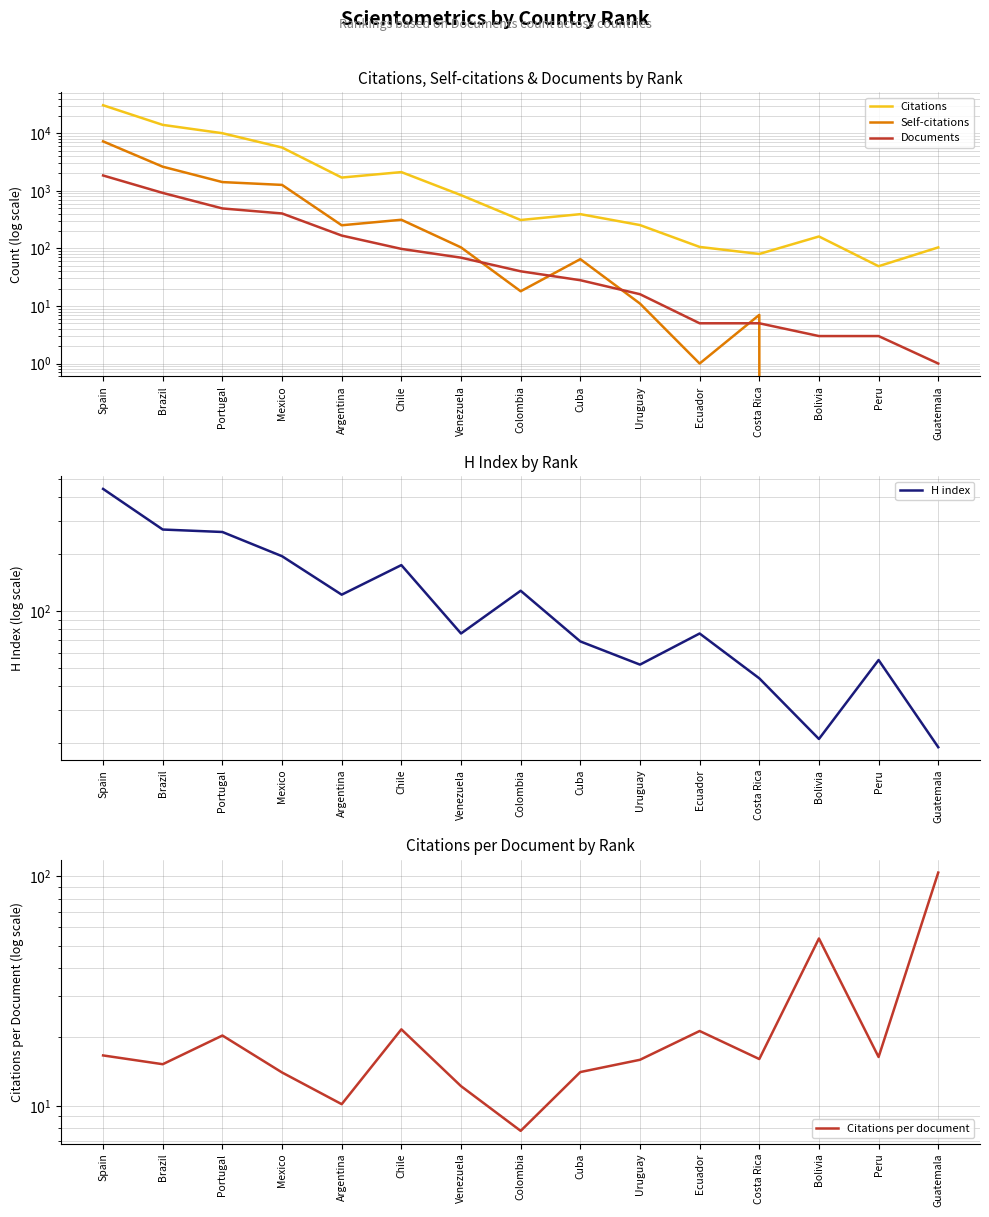

Reading right to left, what are all the values shown in this chart?

Citations: 104.0	49.0	161.0	80.0	106.0	254.0	393.0	311.0	841.0	2113.0	1699.0	5647.0	10007.0	13960.0	30618.0
Self-citations: 0.0	0.0	0.0	7.0	1.0	11.0	65.0	18.0	104.0	314.0	252.0	1266.0	1417.0	2622.0	7221.0
Documents: 1.0	3.0	3.0	5.0	5.0	16.0	28.0	40.0	69.0	98.0	167.0	404.0	494.0	919.0	1846.0
H index: 19.0	55.0	21.0	44.0	76.0	52.0	69.0	128.0	76.0	175.0	122.0	195.0	262.0	270.0	443.0
Citations per document: 104.0	16.3	53.7	16.0	21.2	15.9	14.0	7.8	12.2	21.6	10.2	14.0	20.3	15.2	16.6